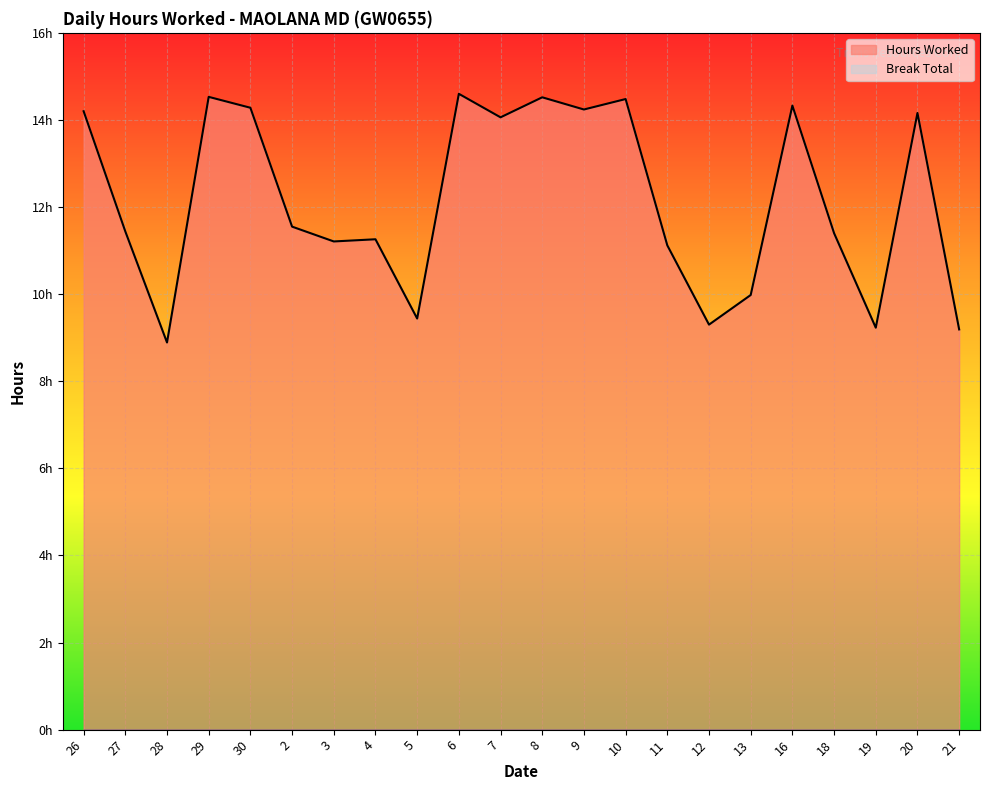

The chart shows a value of 3.2 at 10. True or false?

False